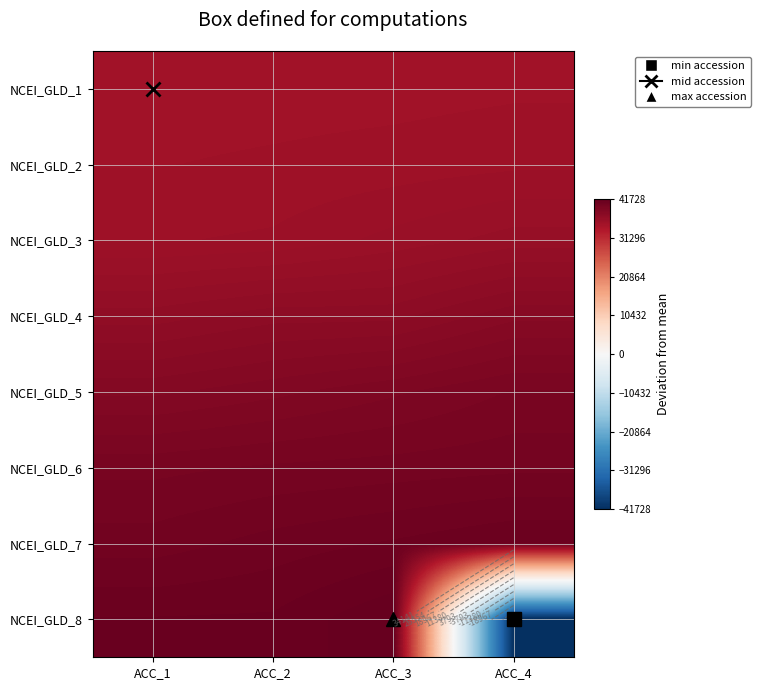

What is the average value of the NCEI_GLD_3 series?

35844